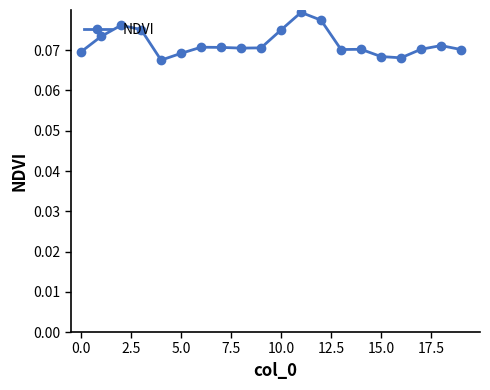

True or false: there are more than 2 points higher than both neighbors.

True